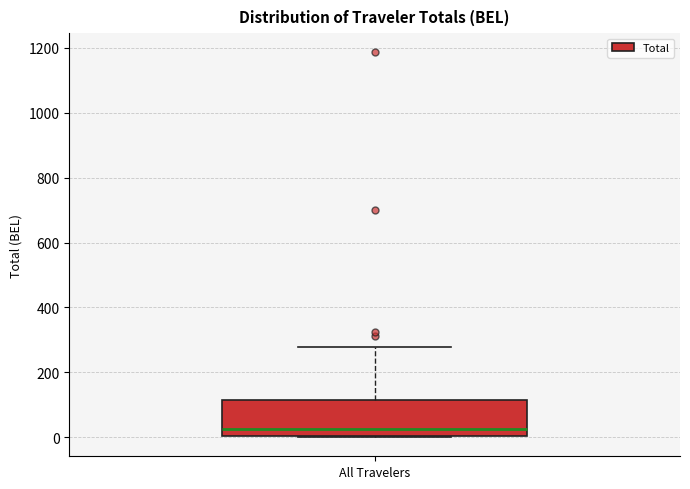

Transcribe this box plot: give where the median line is, the range the box spans, and where the two whiskers end, as read against the y-axis. The values are not printed on the chart, so give them approximately, as read against the axis.

median 20, box 0 to 120, whiskers 0 to 280